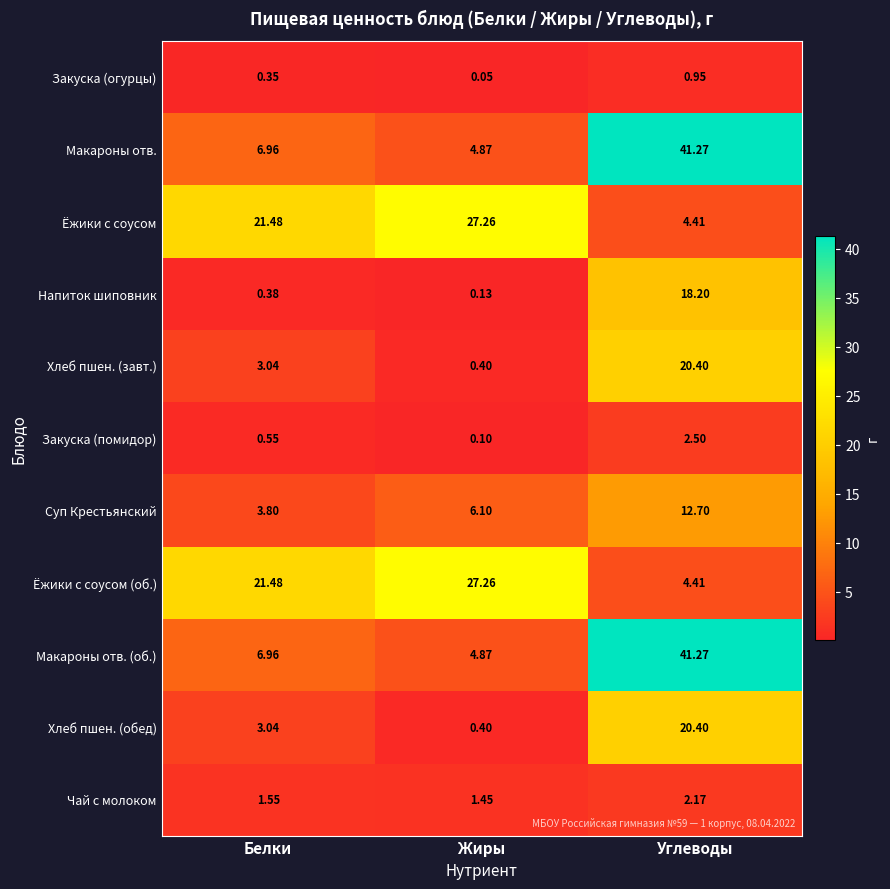

How many values in the Ёжики с соусом (об.) series are below 21?

1